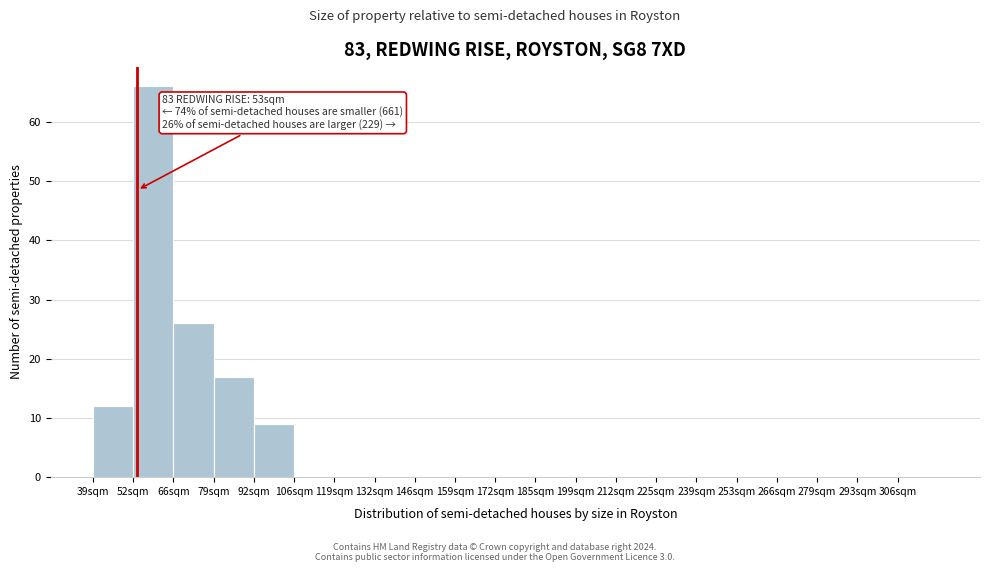

Reading left to right, what are all the values shown in this chart?

39sqm=12	52sqm=66	66sqm=26	79sqm=17	92sqm=9	106sqm=0	119sqm=0	132sqm=0	146sqm=0	159sqm=0	172sqm=0	185sqm=0	199sqm=0	212sqm=0	225sqm=0	239sqm=0	253sqm=0	266sqm=0	279sqm=0	293sqm=0	306sqm=0